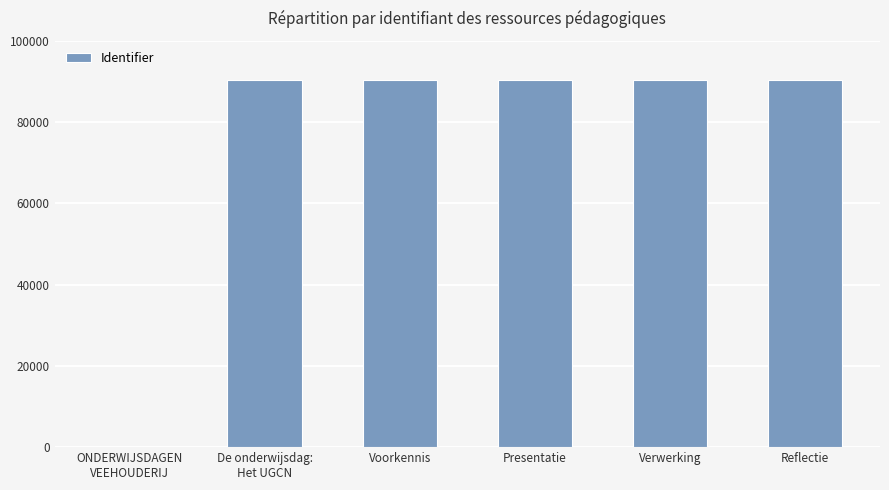

What is the sum of the values at Presentatie and Voorkennis?

180578